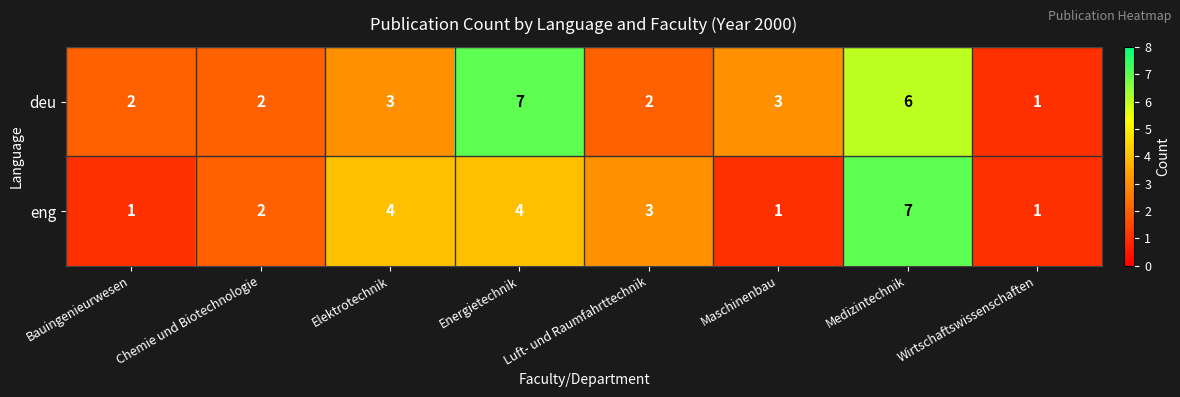

What is the sum of all deu values?

26